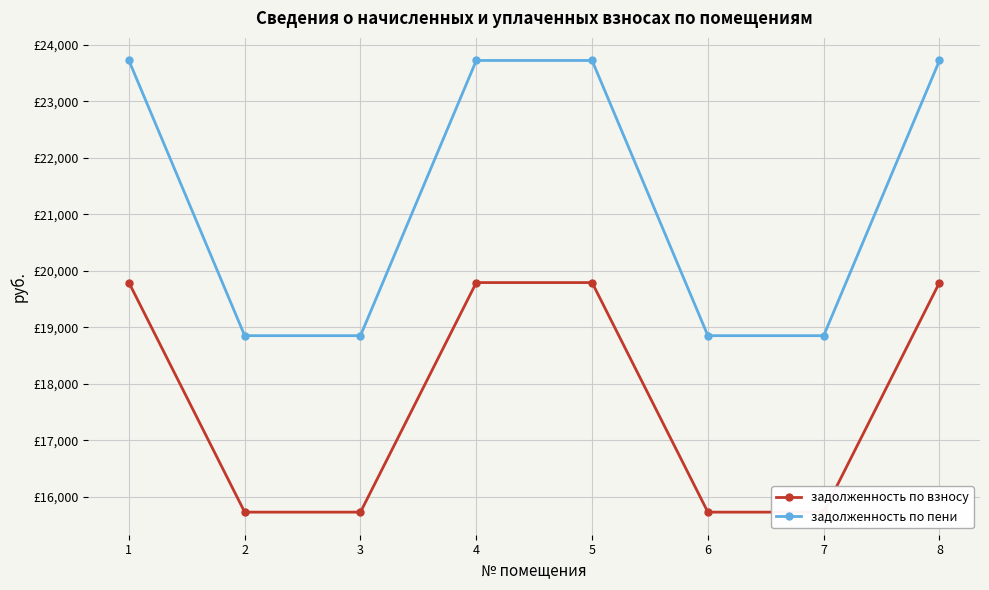

Reading right to left, what are all the values shown in this chart?

задолженность по взносу: 19791.6	15726.6	15726.6	19791.6	19791.6	15726.6	15726.6	19791.6
задолженность по пени: 23724.5	18851.7	18851.7	23724.5	23724.5	18851.7	18851.7	23724.5